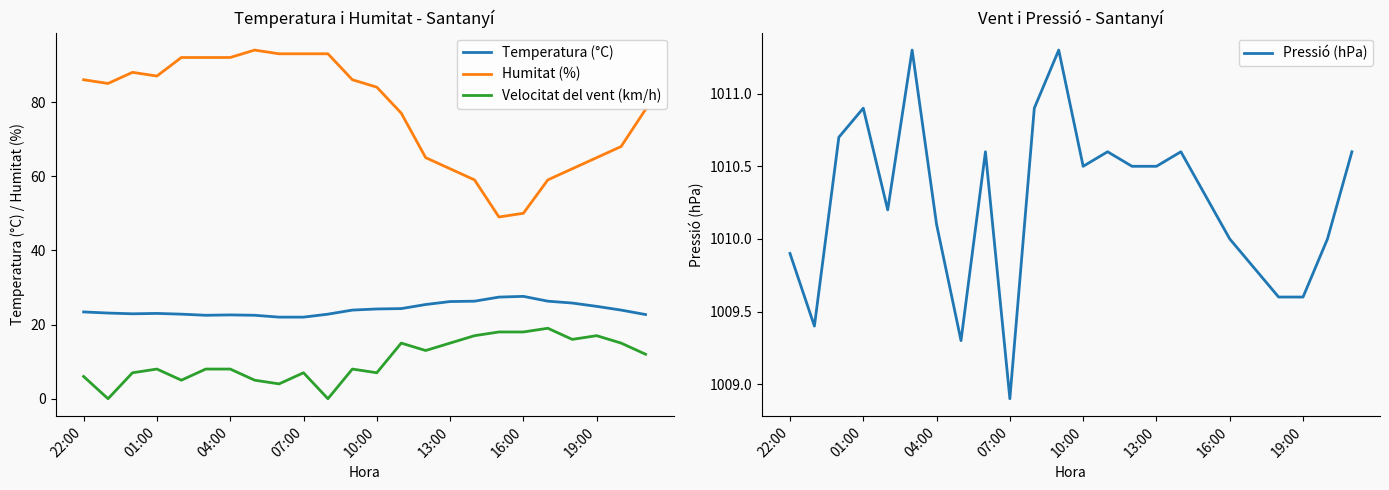

What is the value of the Temperatura (°C) point at the 12th from the left?

23.9